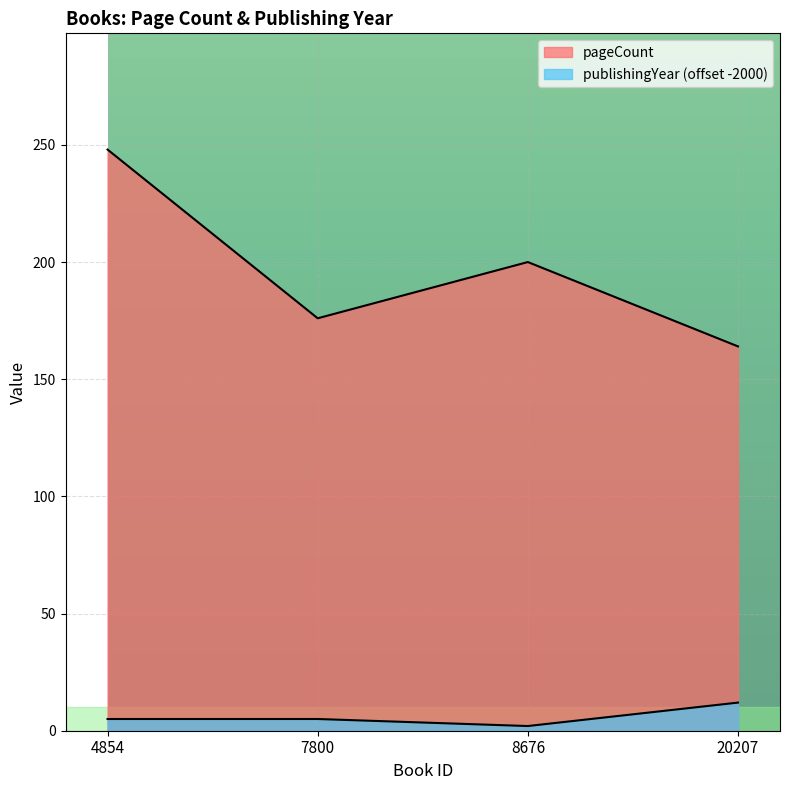

List the series in order of their peak value, highest first.

pageCount, publishingYear